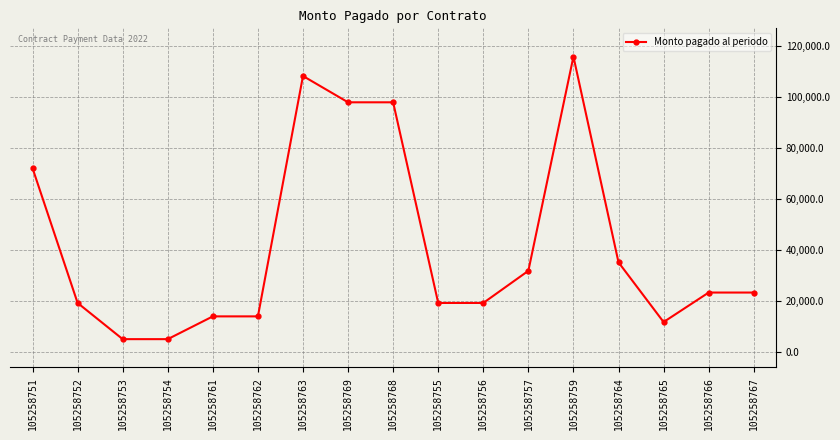

What is the greatest value displayed?

116000.0